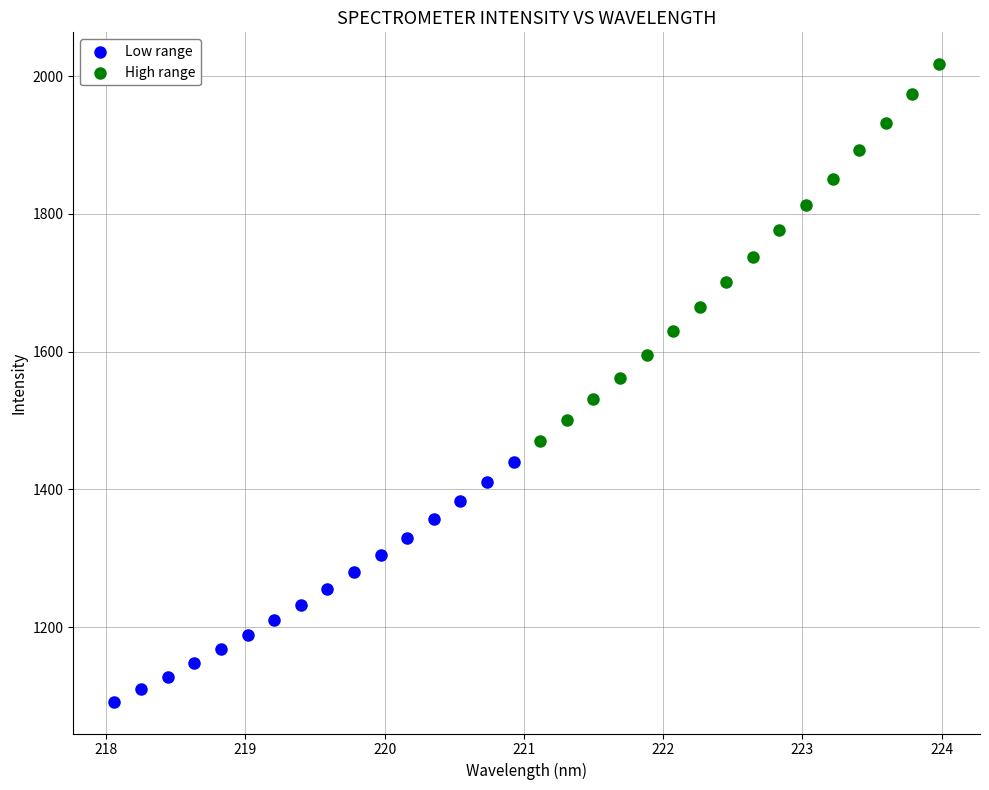

Which series has the widest spread of Y values?

High range